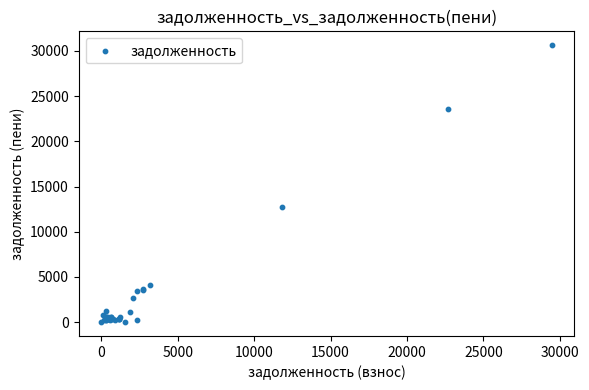

What Y value in the scatter plot is closest to 15316?

12717.6